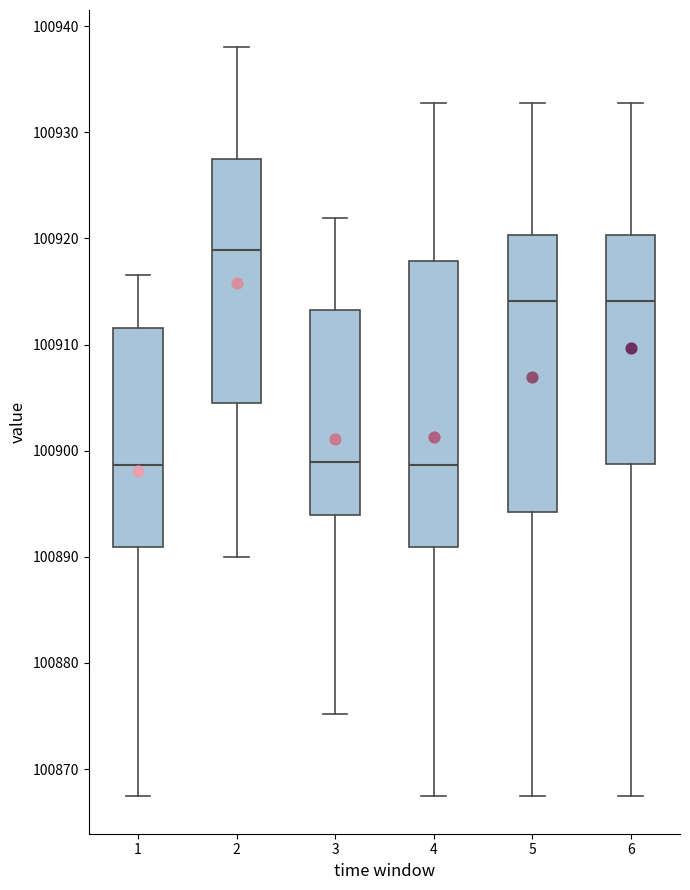

Where does the median line of the box at x = 3 sit on the y-axis? The values are not printed on the chart, so give them approximately, as read against the axis.

100899